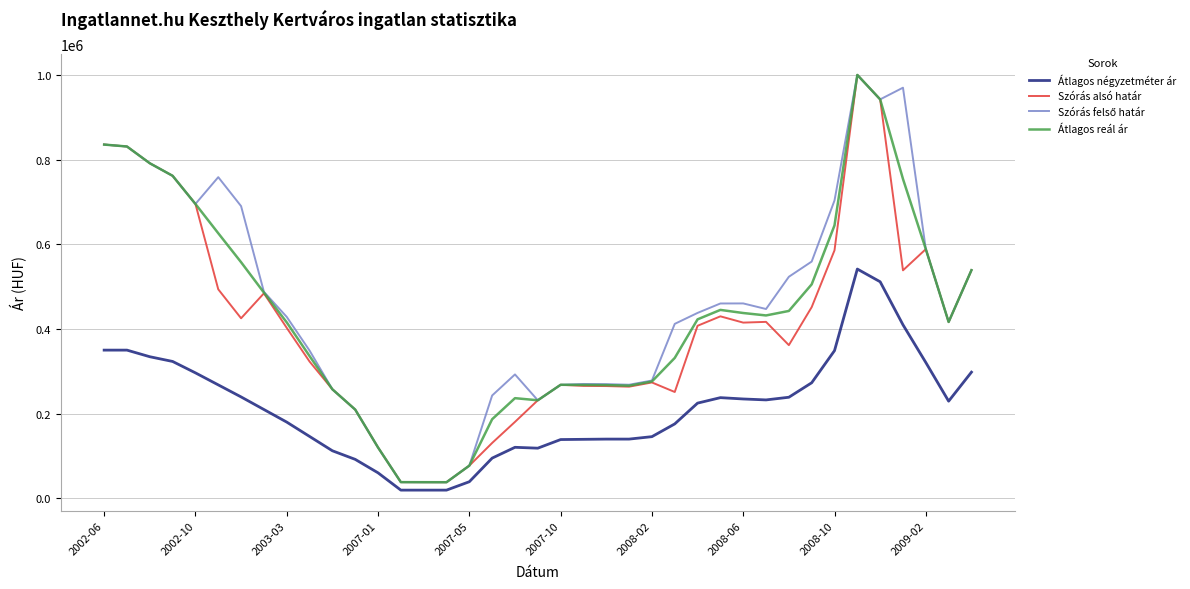

What is the maximum value shown in the chart?

1000634